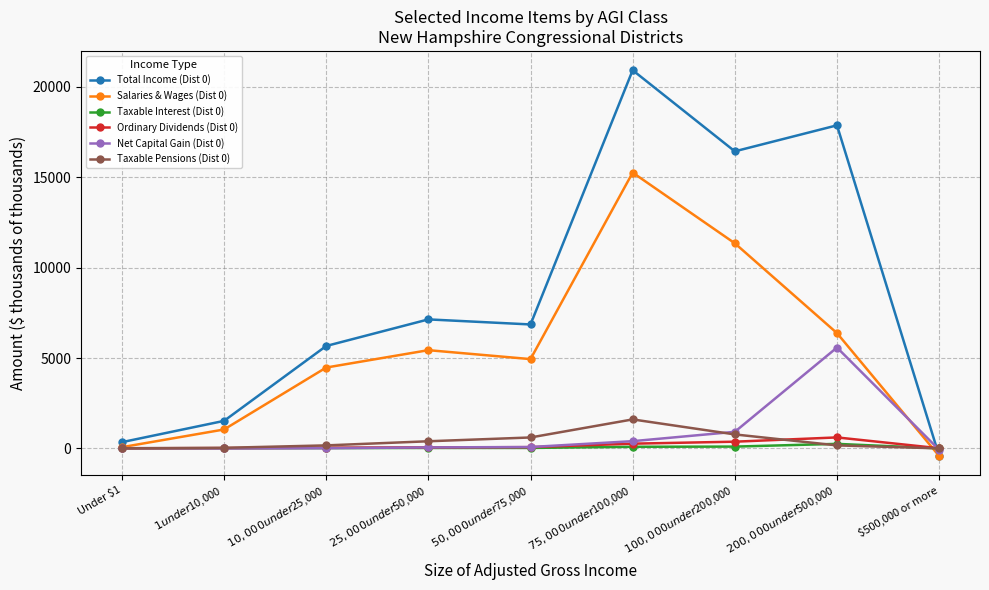

Which series has the widest spread of values?

Total Income (Dist 0)